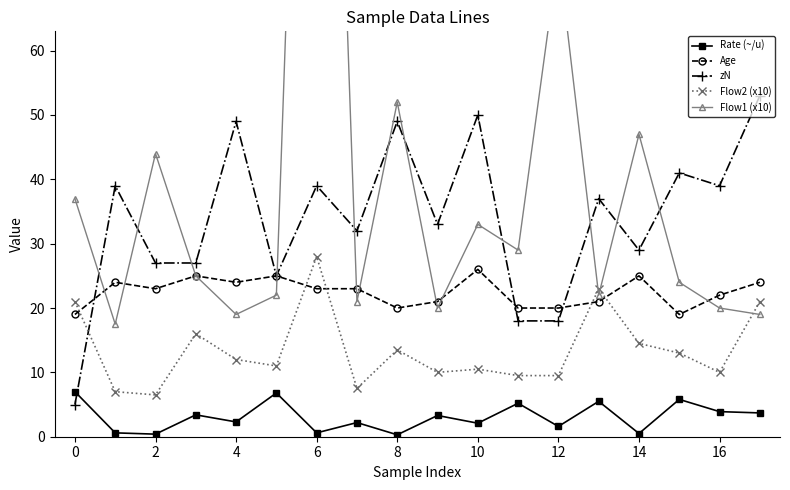

What is the average value of the zN series?

33.9